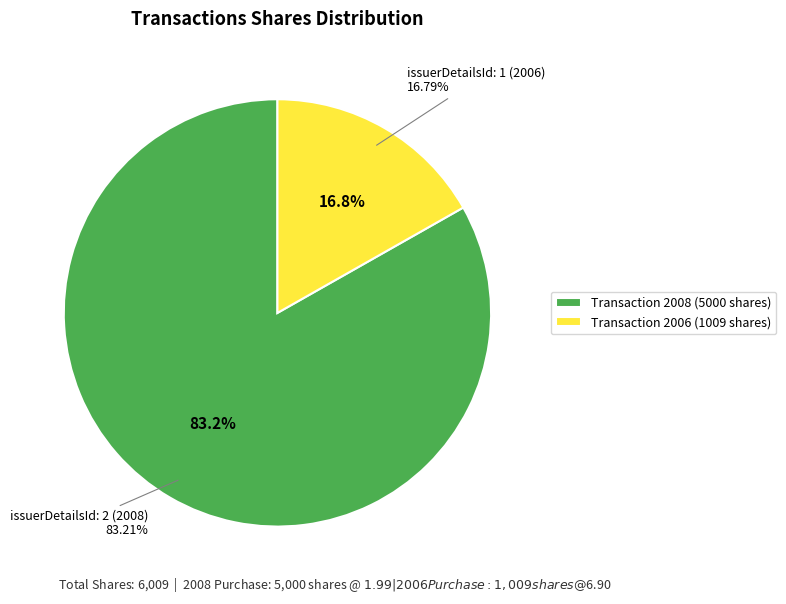

True or false: issuerDetailsId: 2 (2008) accounts for 83% of the total.

True